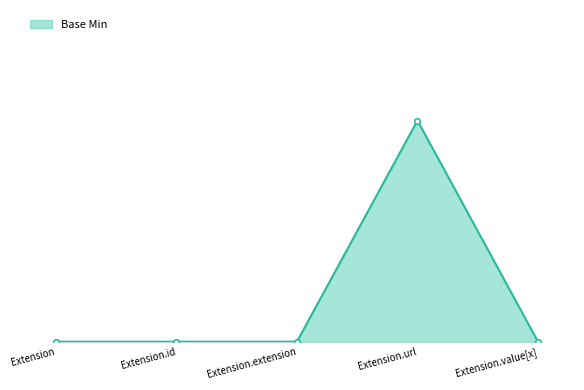

Is this an area chart (filled region under the line)?

Yes